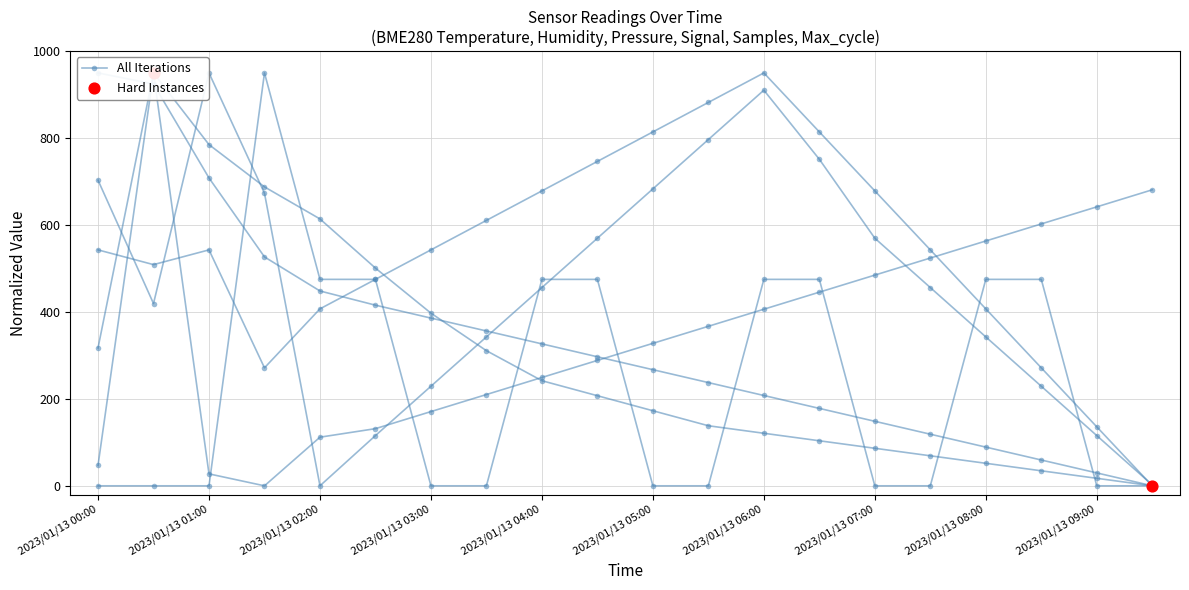

At which category is the sum across all series the highest?

2023/01/13 00:30